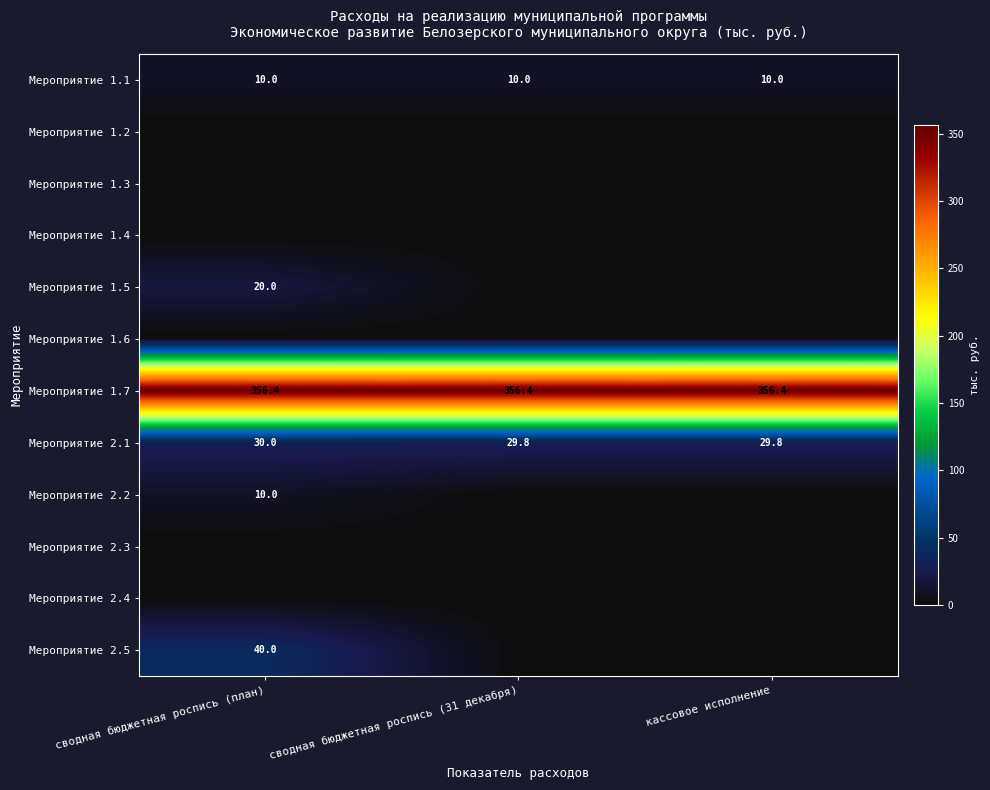

What is the maximum value for Мероприятие 2.1?

30.0